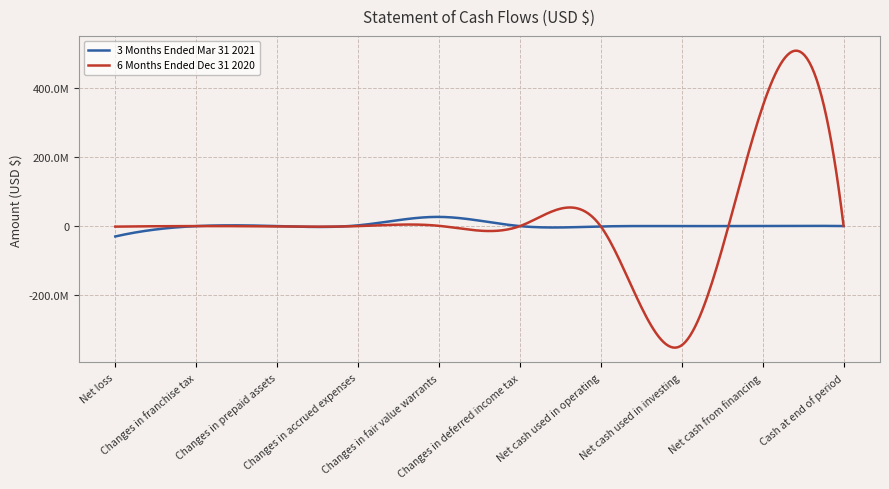

List the series in order of their peak value, lowest first.

3 Months Ended Mar 31 2021, 6 Months Ended Dec 31 2020